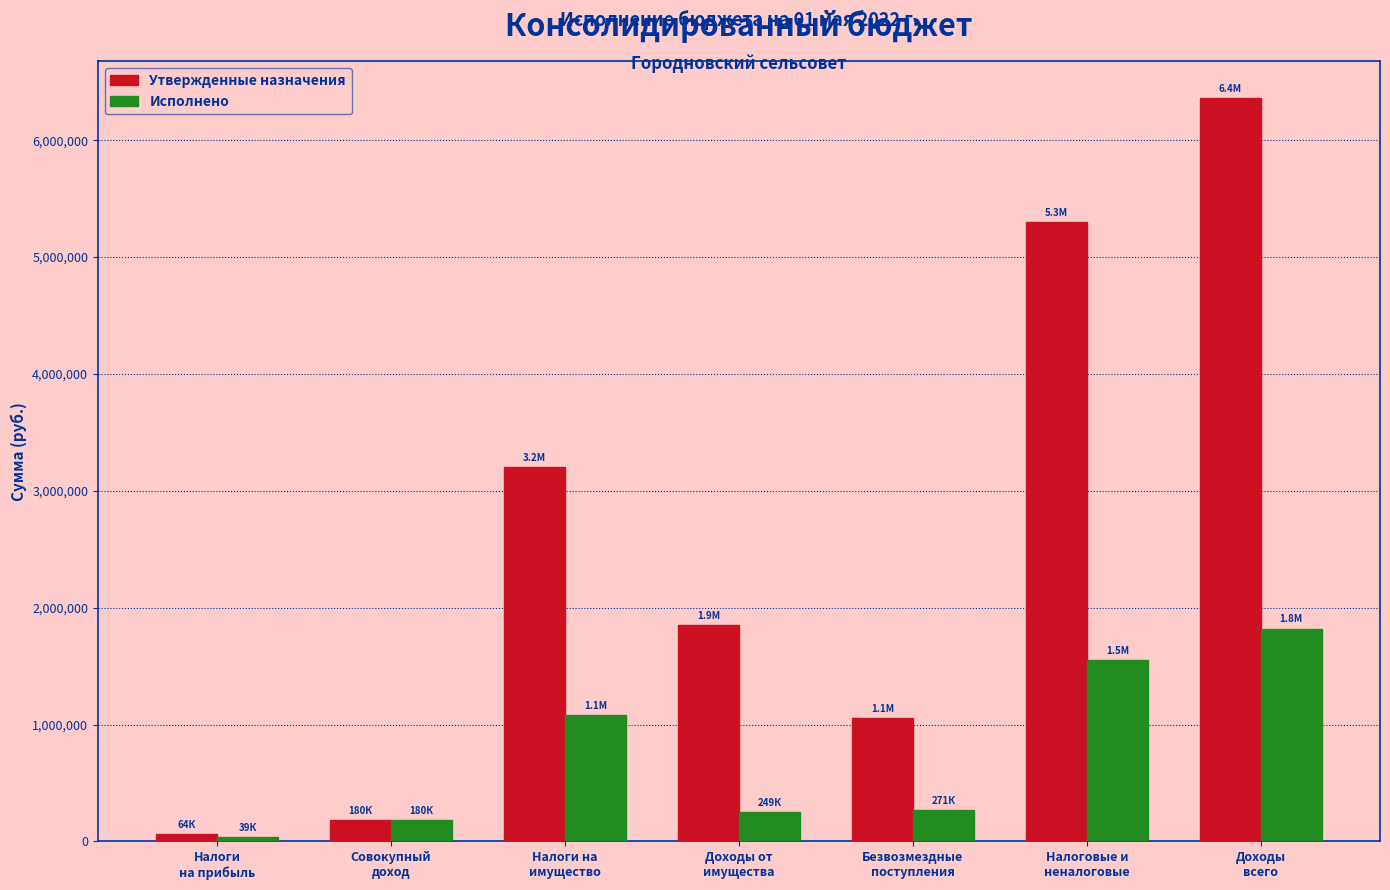

Rank the series by their maximum value, from highest to lowest.

Утвержденные назначения, Исполнено